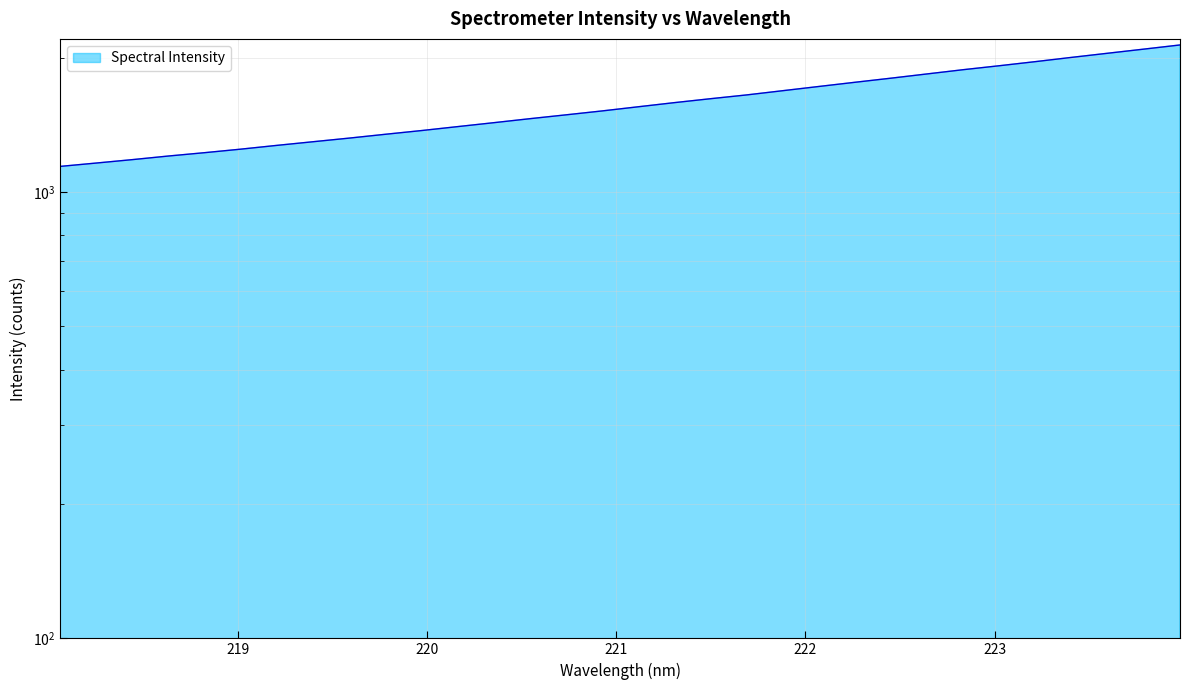

Where is the data nearest to the value 1639?

221.6902